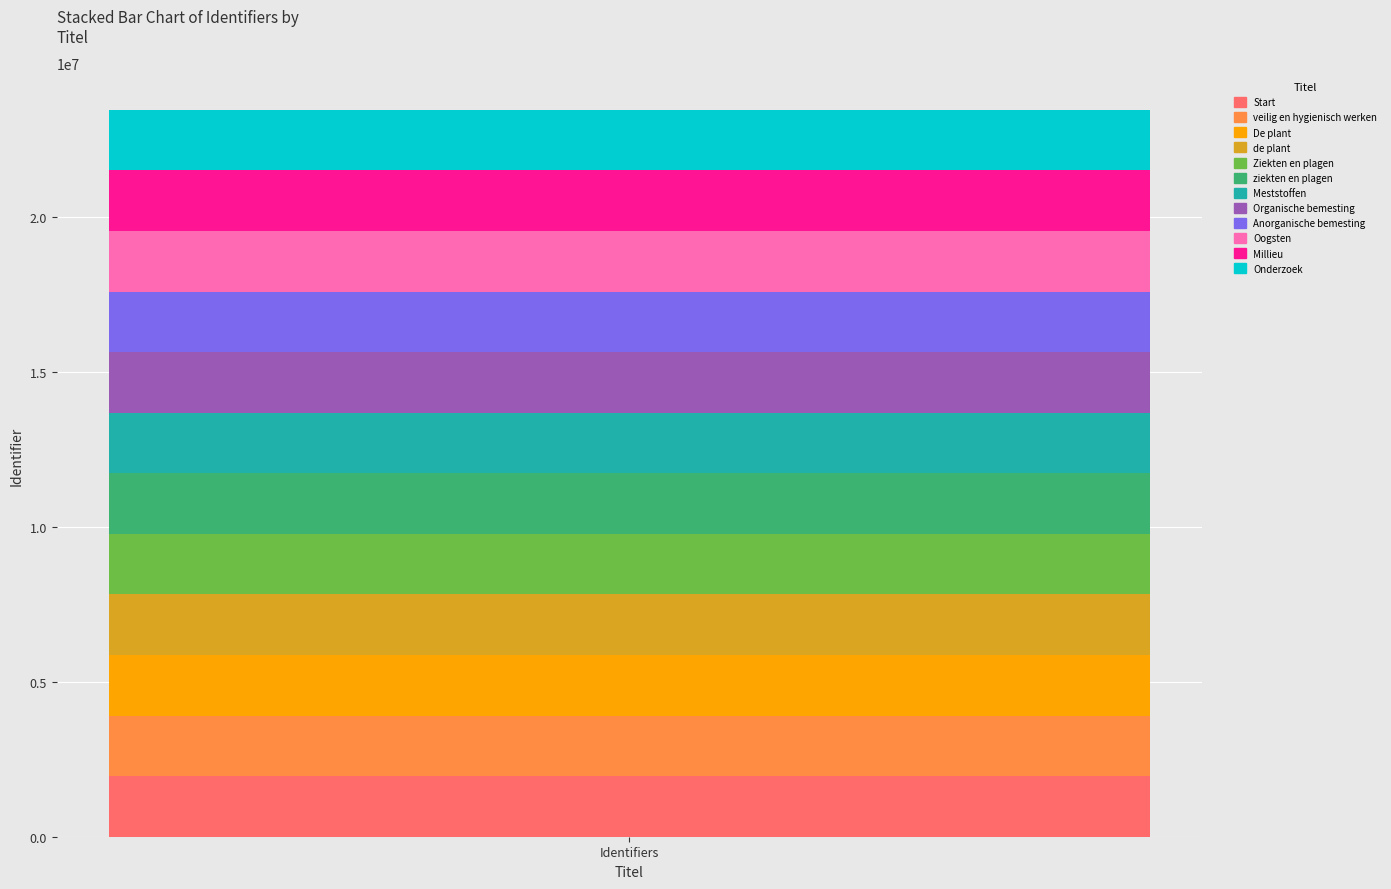

What is the highest value of the Start series?

1955689